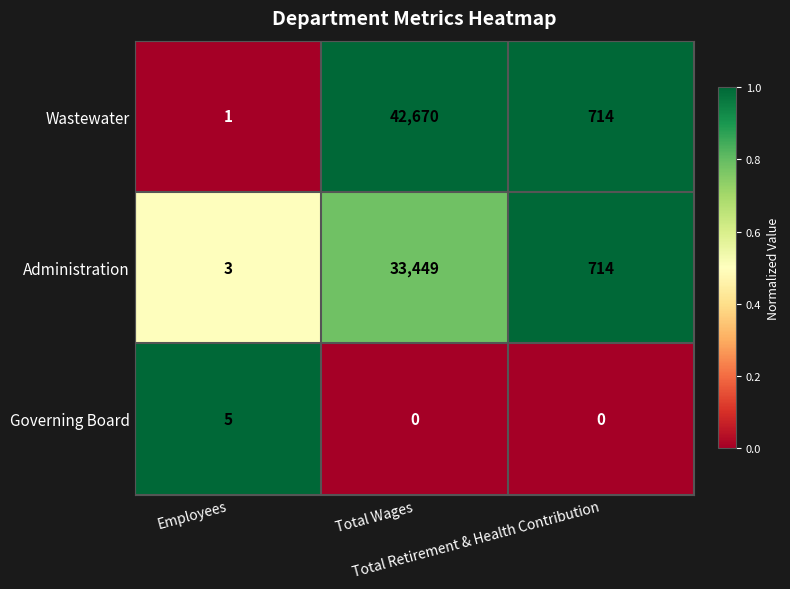

What is the maximum value shown in the chart?

42670